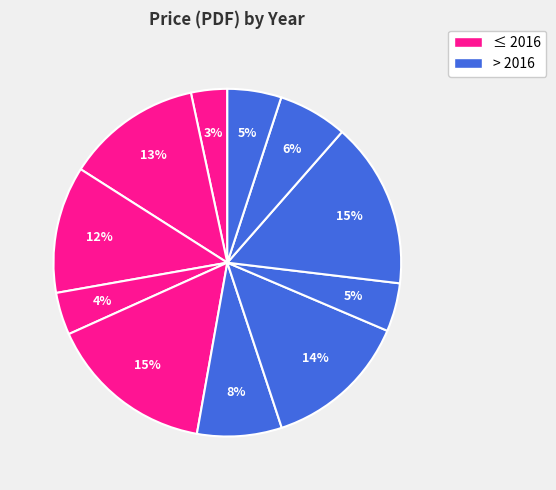

Count the number of slices in the pie.

11